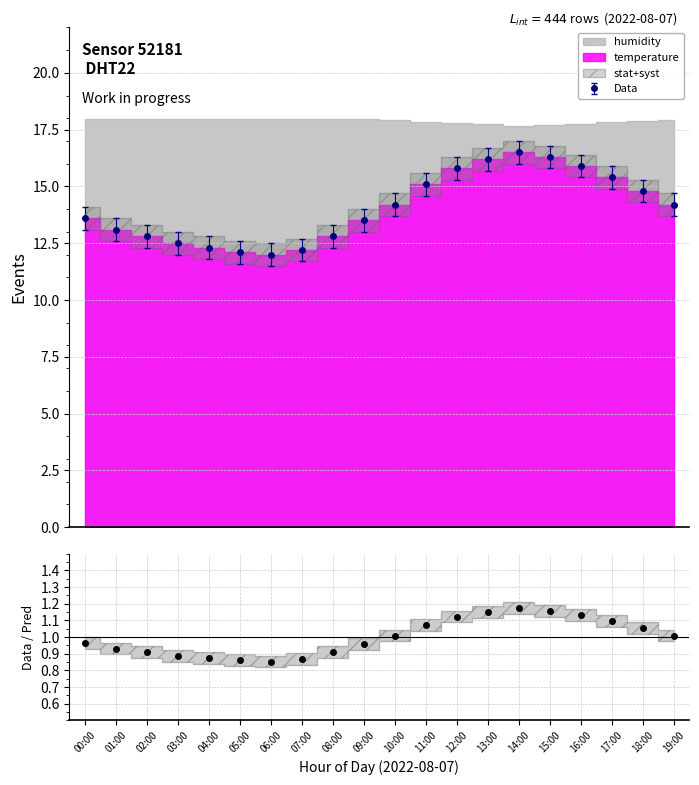

At which category does the data reach its first local valley?

06:00